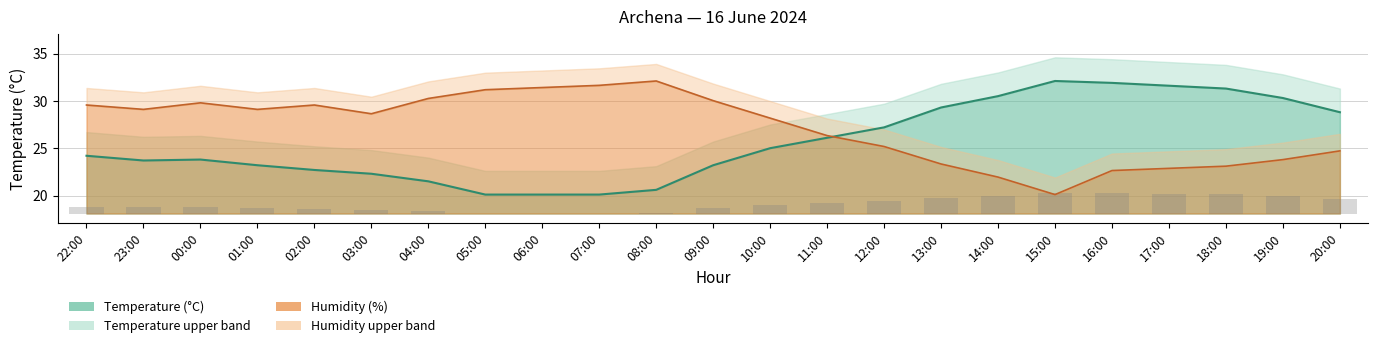

Are the bars horizontal?

No